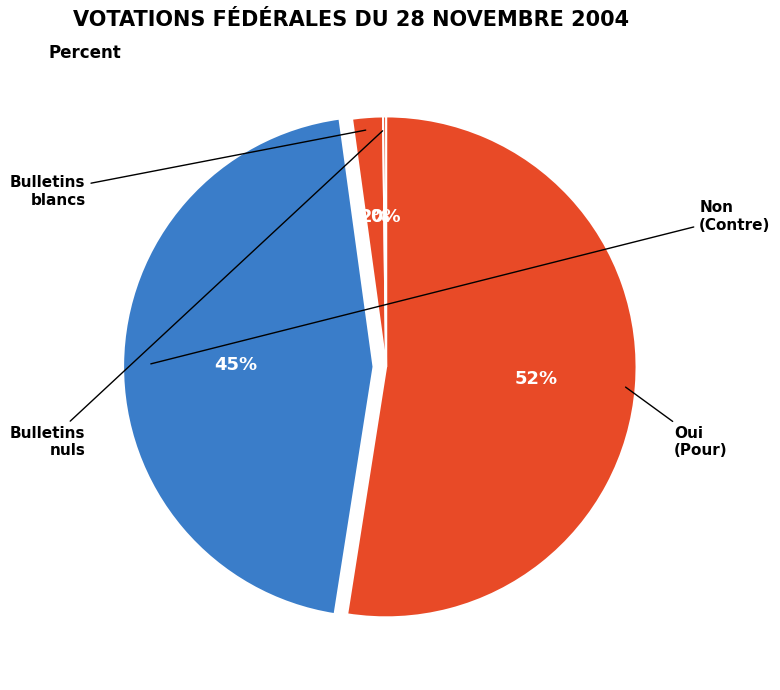

How many segments does this pie chart have?

4